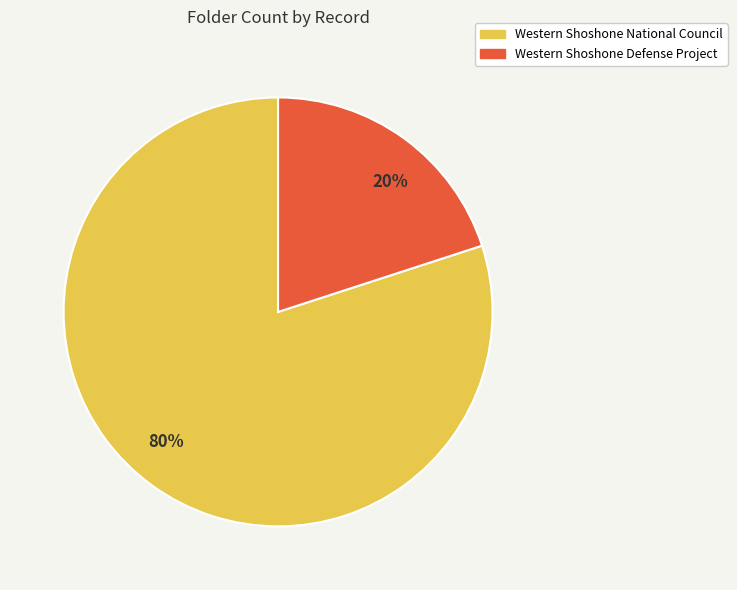

Do Western Shoshone National Council and Western Shoshone Defense Project together represent more than half of the pie?

Yes